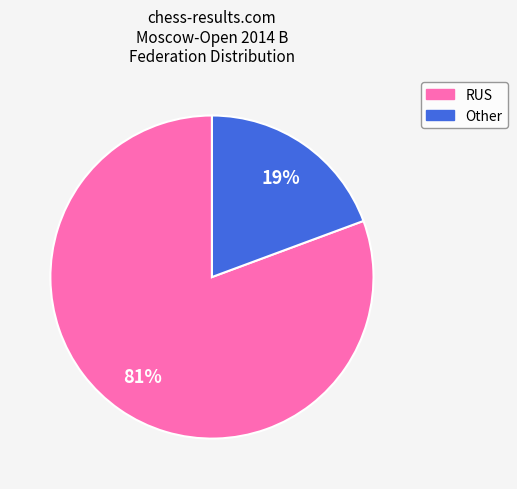

Which category has the smallest portion of the pie?

Other